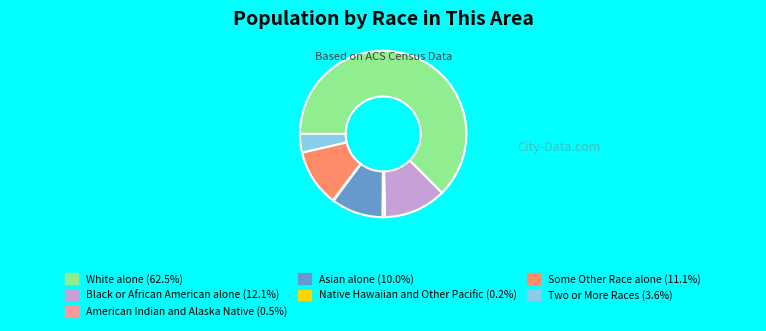

Which slice is the largest?

White alone